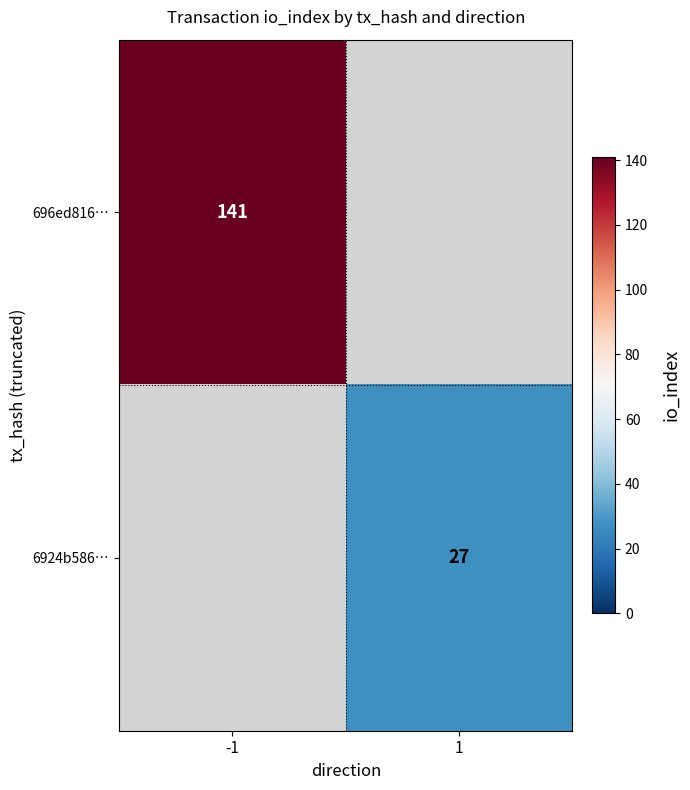

True or false: 696ed816… has a value of 192 at -1.

False